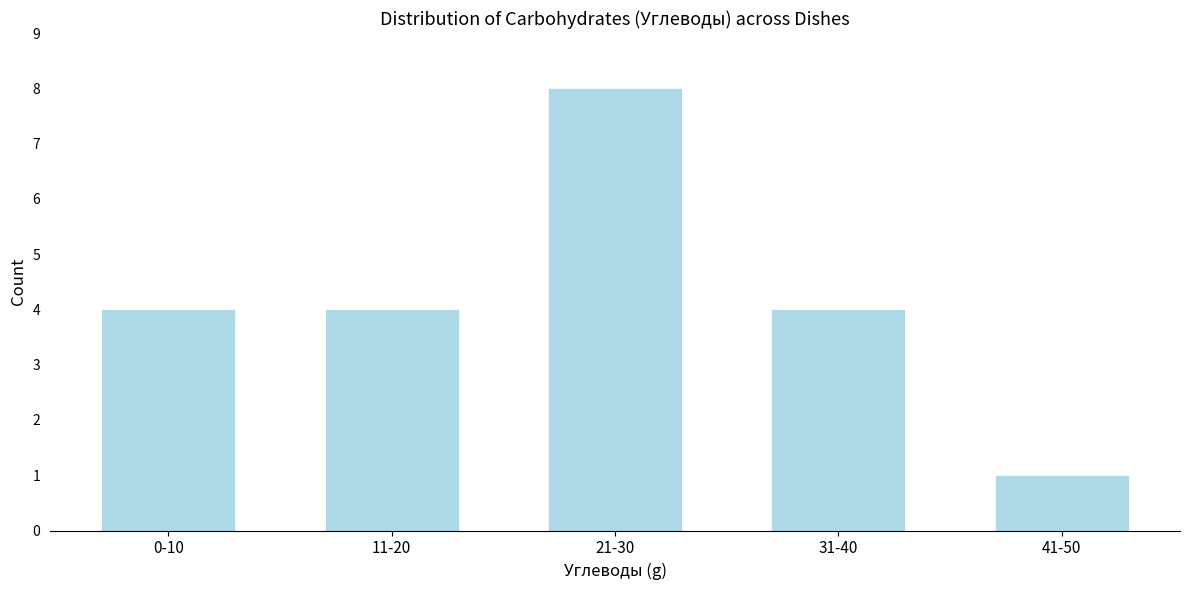

Reading left to right, what are all the values shown in this chart?

0-10=4	11-20=4	21-30=8	31-40=4	41-50=1